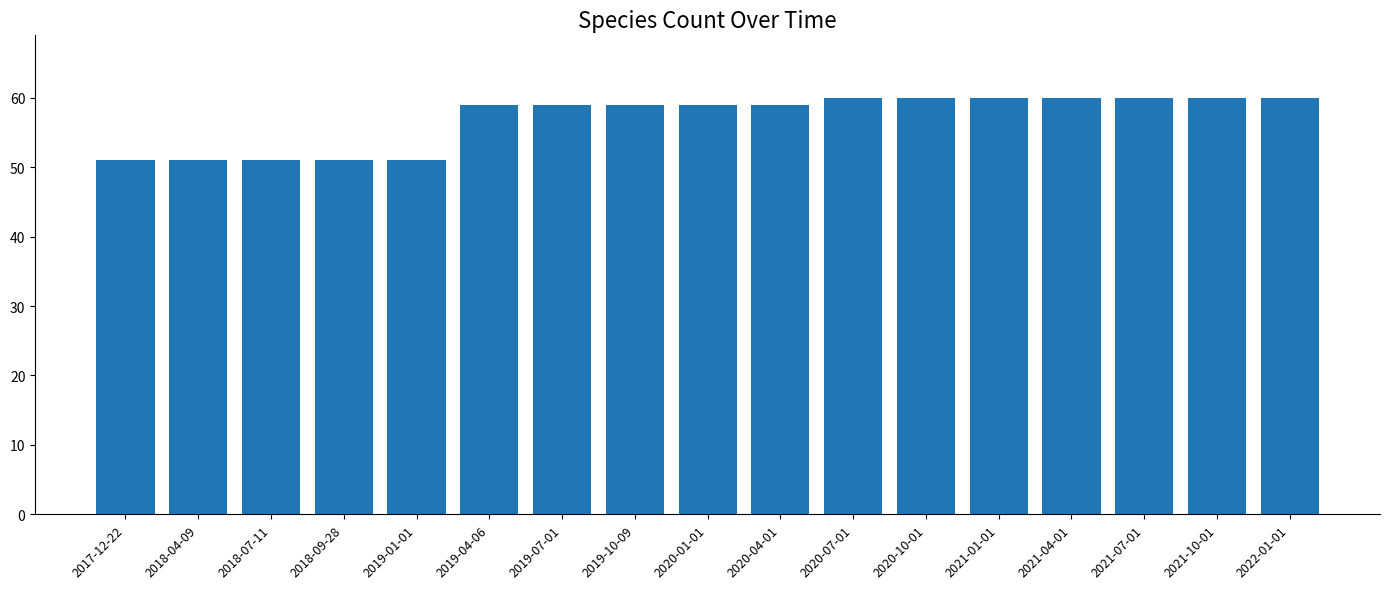

Reading right to left, transcribe all the data shown in this chart.

60	60	60	60	60	60	60	59	59	59	59	59	51	51	51	51	51